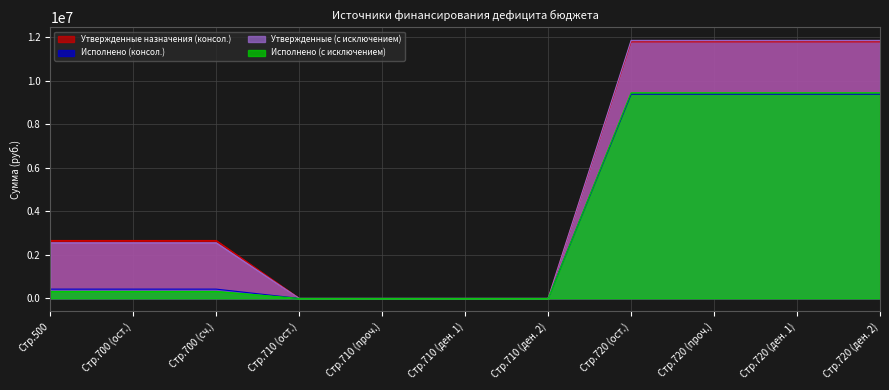

Where do Исполнено (консол.) and Утвержденные назначения (консол.) first cross each other?

700 and 710